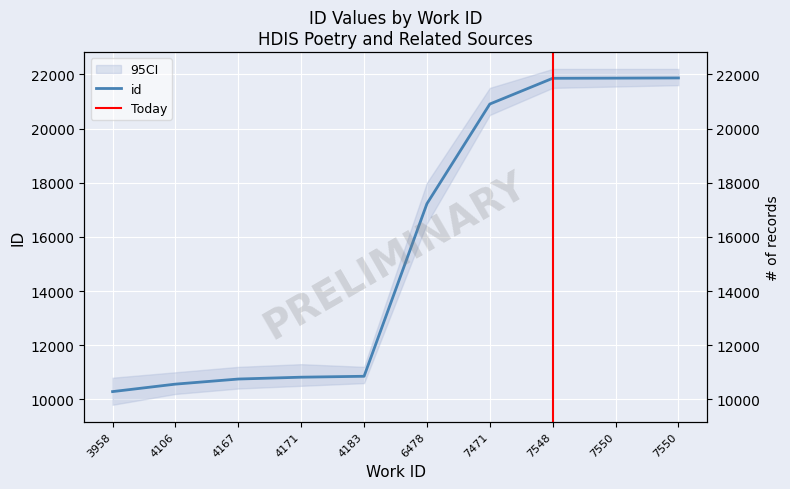

Reading left to right, transcribe all the data shown in this chart.

3958=10287	4106=10563	4167=10751	4171=10819	4183=10853	6478=17225	7471=20904	7548=21854	7550=21860	7550=21867